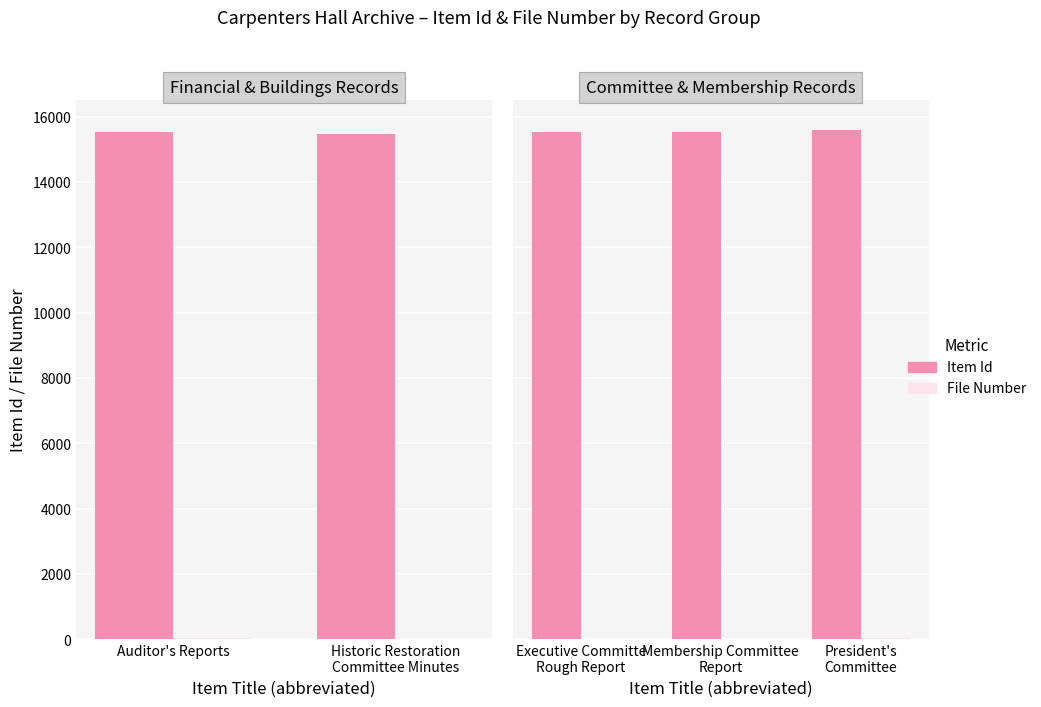

What is the difference between the maximum and minimum values in the Item Id series?

58